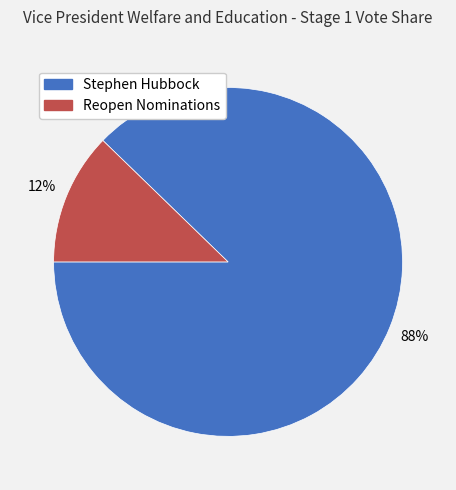

To the nearest percent, what percentage of the pie is Reopen Nominations?

12%